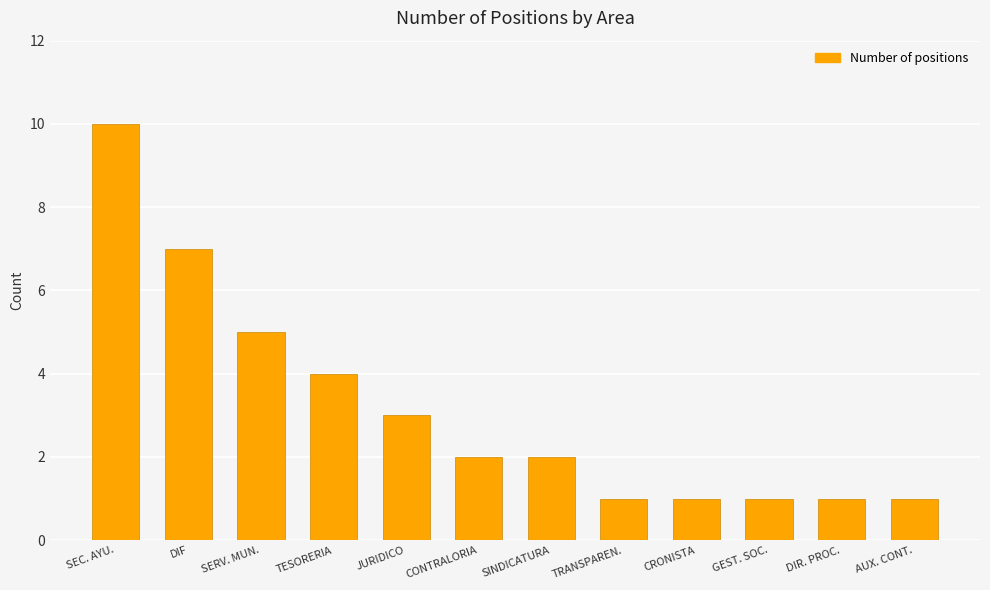

What is the maximum value shown in the chart?

10